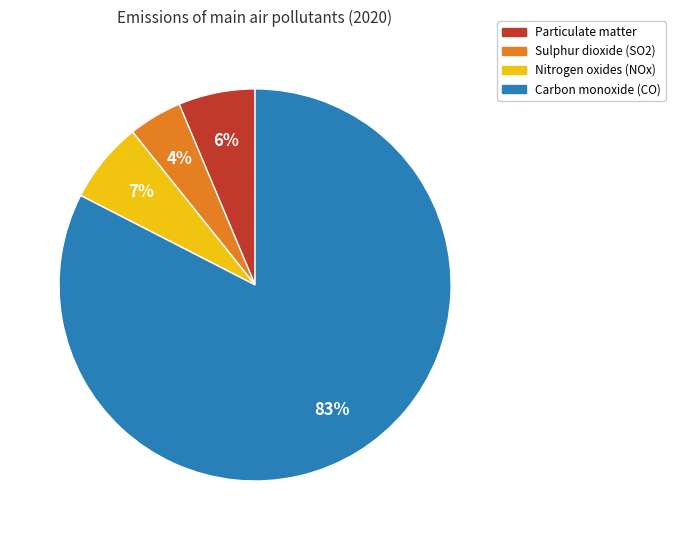

Does Carbon monoxide (CO) account for over 50% of the chart?

Yes